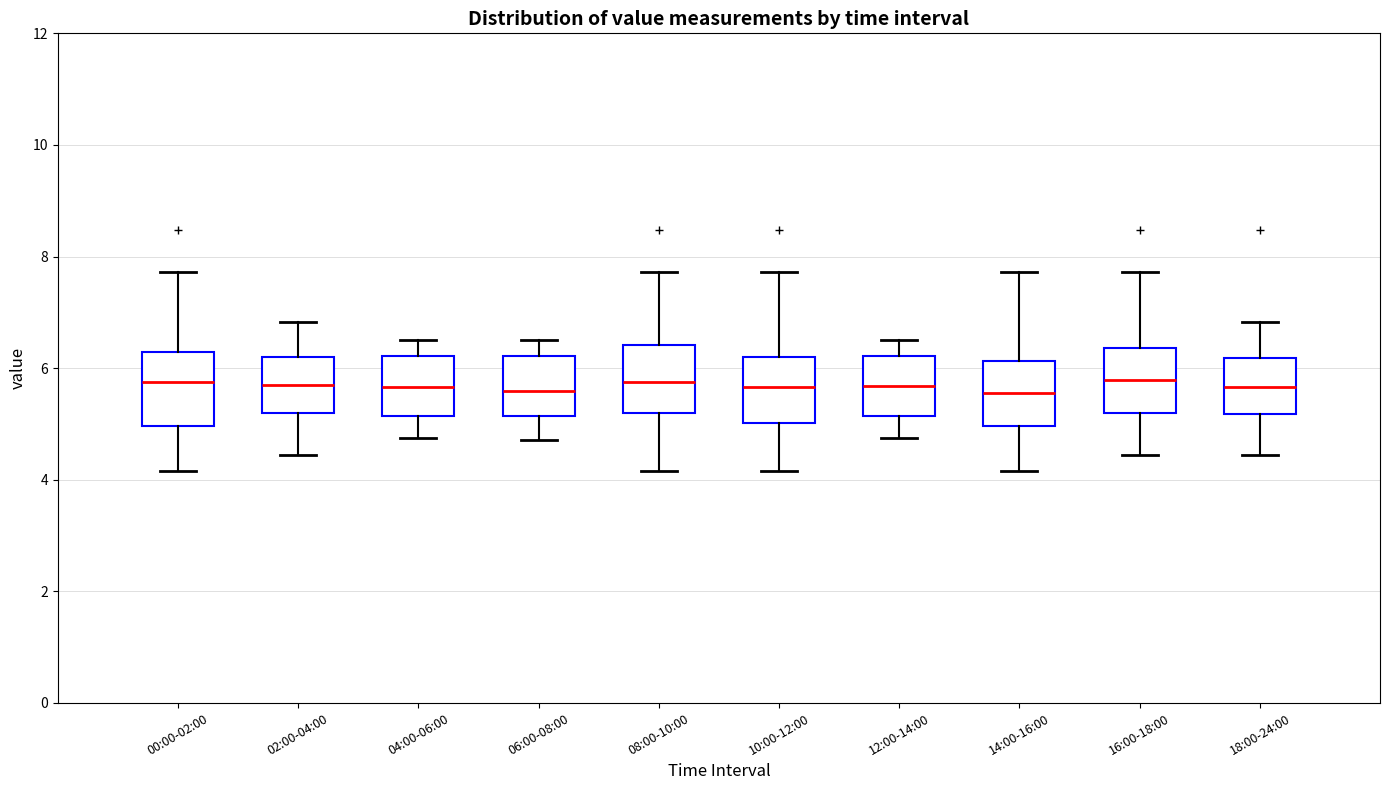

Reading left to right, transcribe this box plot: for each box, give where its median line is, the range the box spans, and where its two whiskers end, as read against the y-axis. The values are not printed on the chart, so give them approximately, as read against the axis.

00:00-02:00: median 5.8, box 5.0 to 6.2, whiskers 4.2 to 7.8
02:00-04:00: median 5.6, box 5.2 to 6.2, whiskers 4.4 to 6.8
04:00-06:00: median 5.6, box 5.2 to 6.2, whiskers 4.8 to 6.6
06:00-08:00: median 5.6, box 5.2 to 6.2, whiskers 4.8 to 6.6
08:00-10:00: median 5.8, box 5.2 to 6.4, whiskers 4.2 to 7.8
10:00-12:00: median 5.6, box 5.0 to 6.2, whiskers 4.2 to 7.8
12:00-14:00: median 5.6, box 5.2 to 6.2, whiskers 4.8 to 6.6
14:00-16:00: median 5.6, box 5.0 to 6.2, whiskers 4.2 to 7.8
16:00-18:00: median 5.8, box 5.2 to 6.4, whiskers 4.4 to 7.8
18:00-24:00: median 5.6, box 5.2 to 6.2, whiskers 4.4 to 6.8